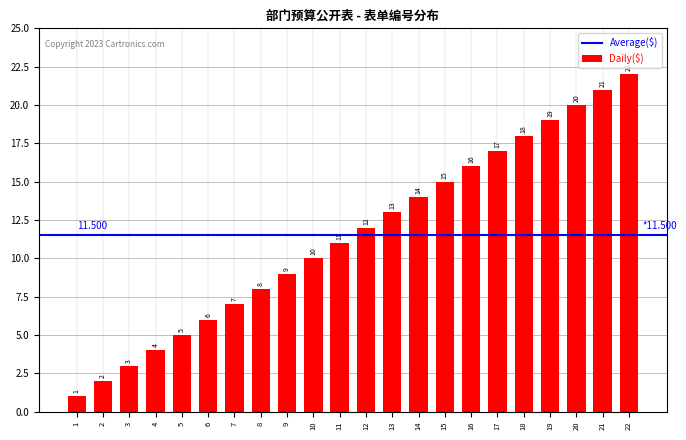

What is the sum of the values at 20 and 17?

37